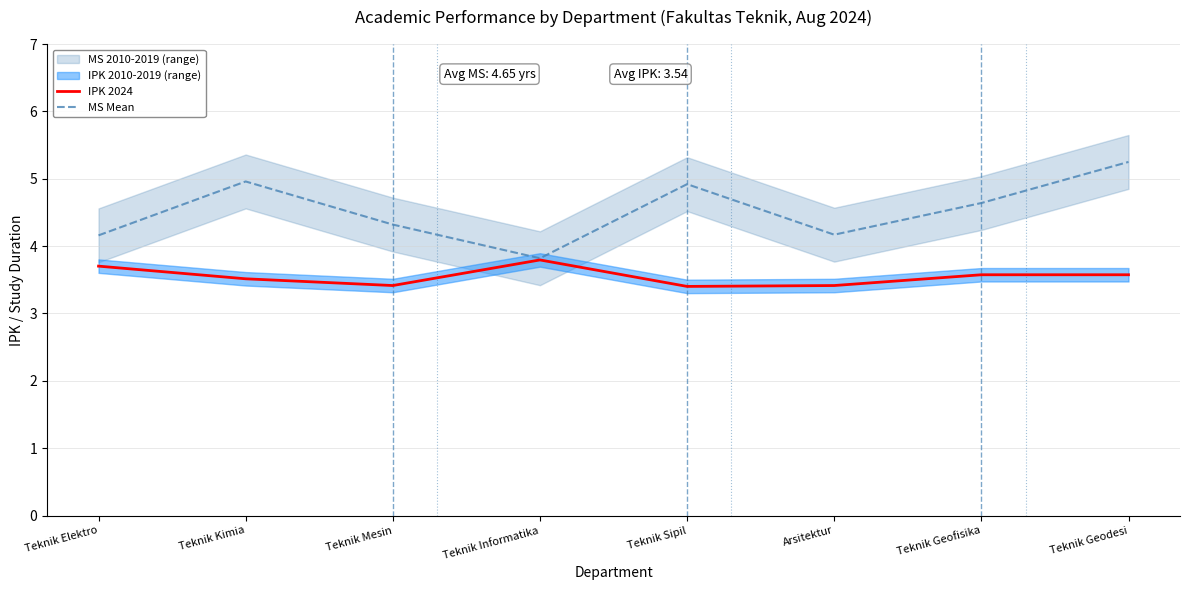

True or false: MS Mean has a value of 4.9 at Teknik Sipil.

True